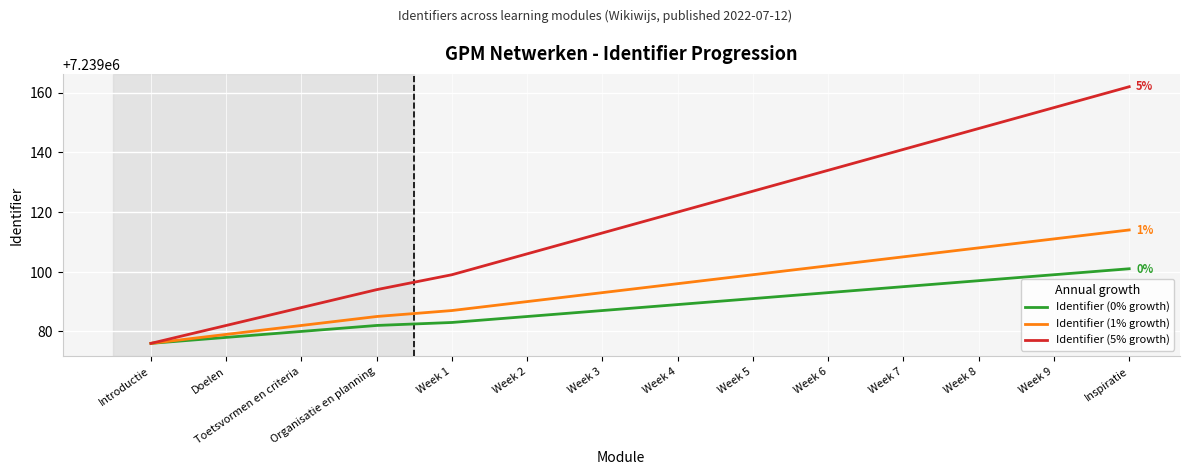

Count the number of data series in this chart.

3